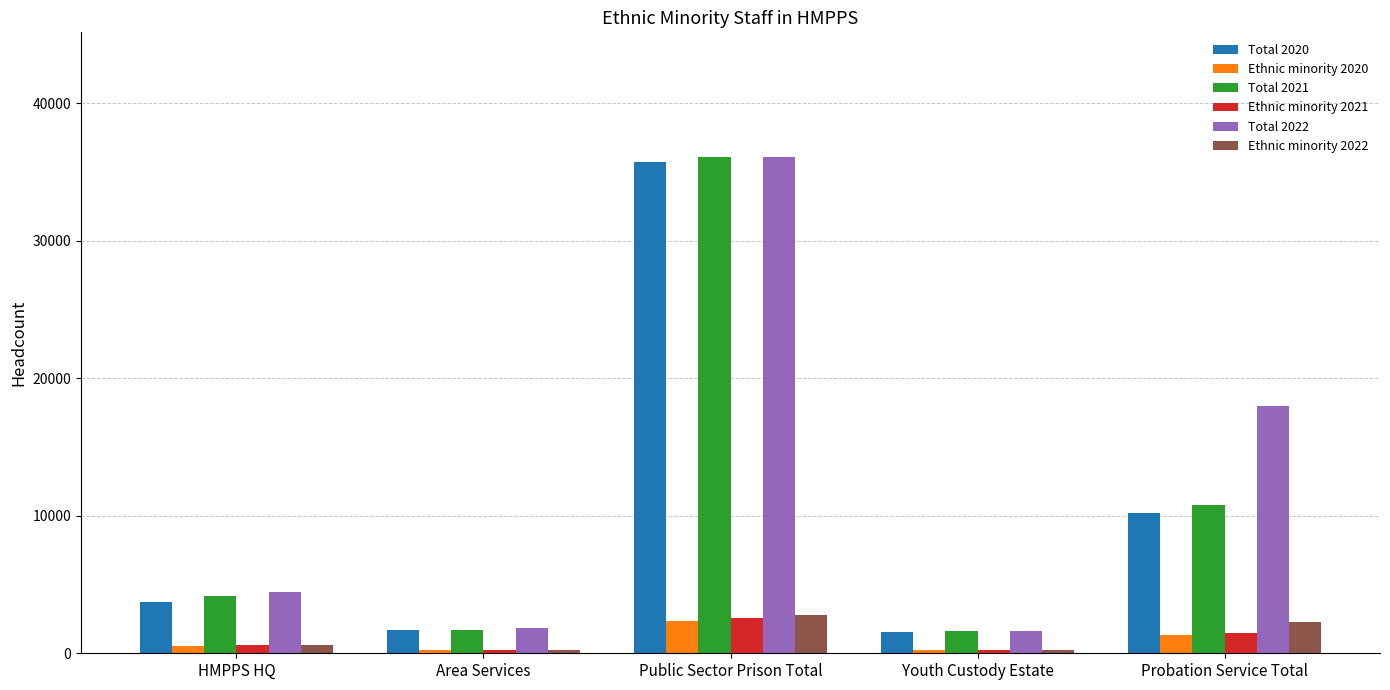

What is the label of the 1st bar from the left?

HMPPS HQ